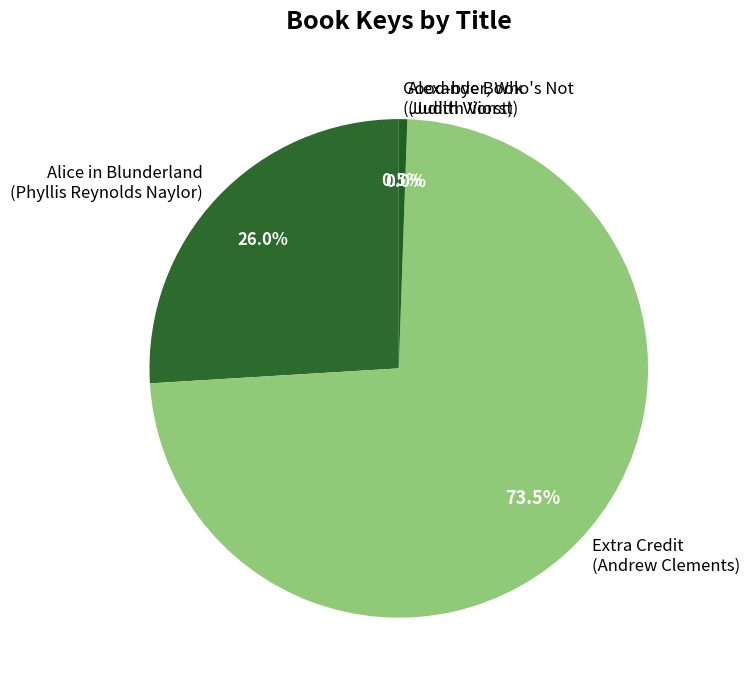

Is Extra Credit (Andrew Clements) the majority of the pie?

Yes